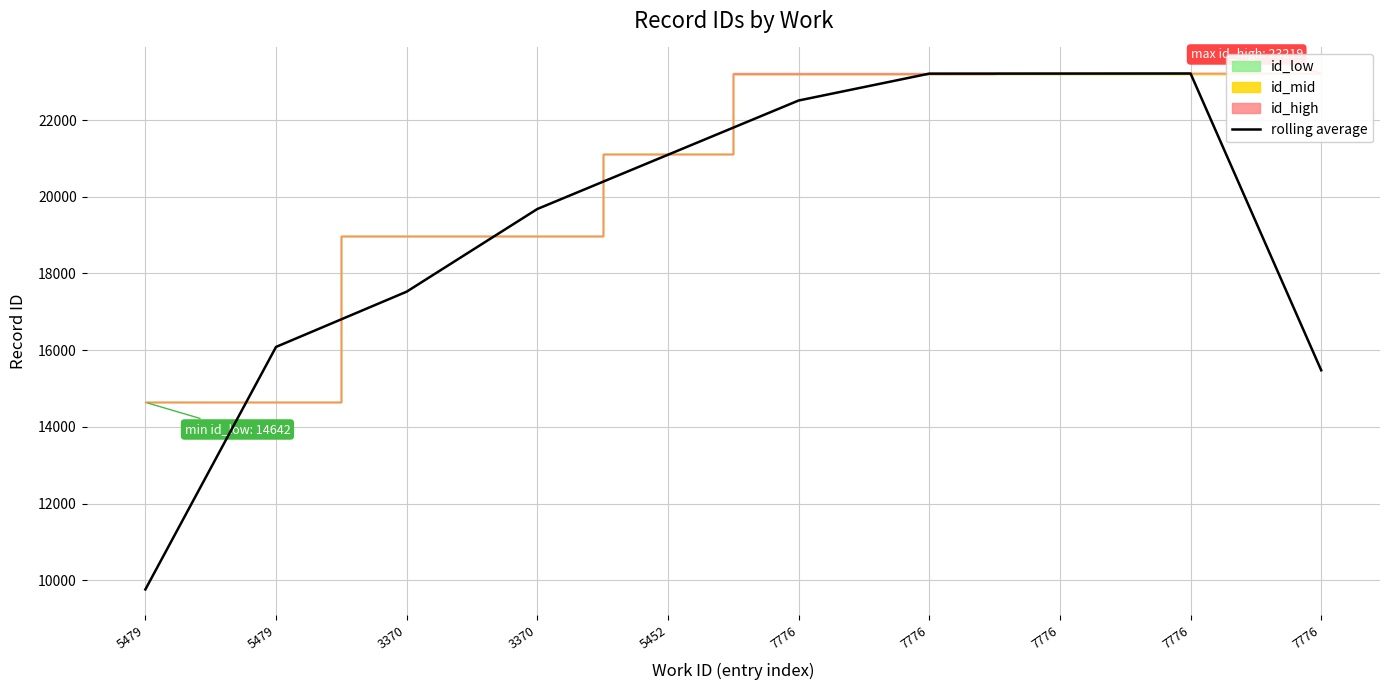

What is the sum of all values?

191775.7